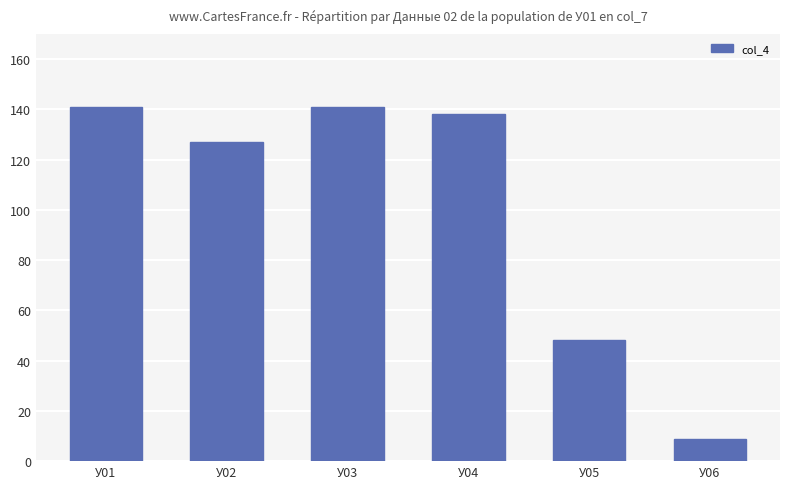

What is the ratio of the value at У01 to the value at У03?

1.0